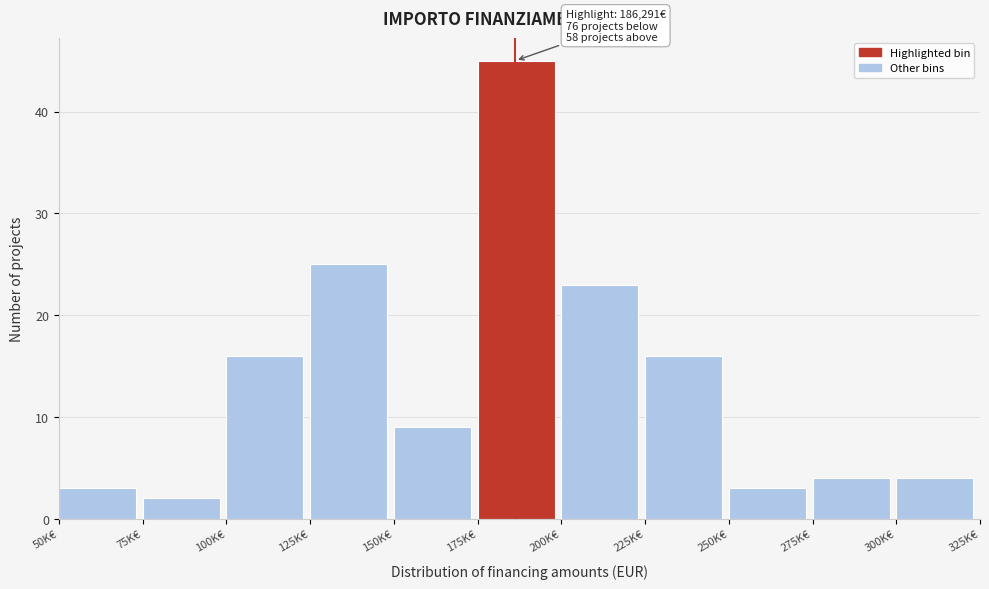

Reading left to right, extract all data points from this chart.

50K€=3	75K€=2	100K€=16	125K€=25	150K€=9	175K€=45	200K€=23	225K€=16	250K€=3	275K€=4	300K€=4